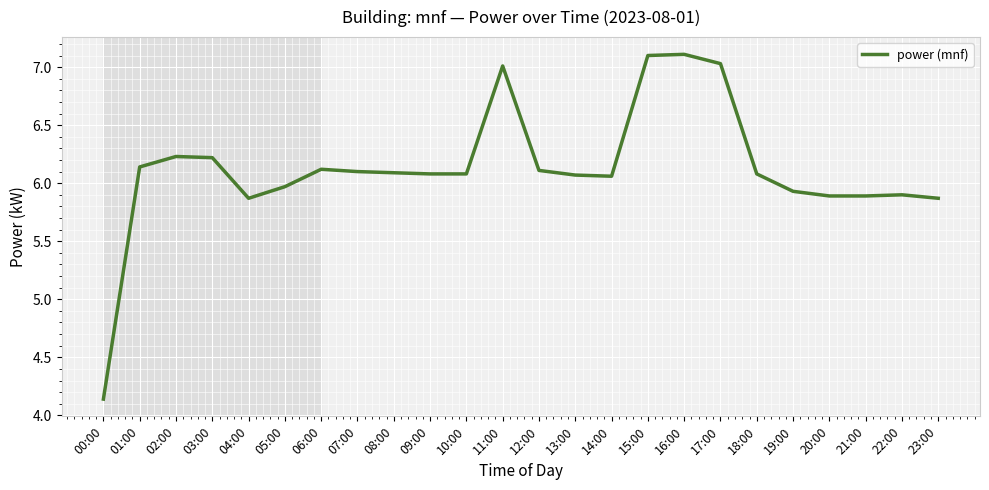

What is the change in value from 12:00 to 21:00?

-0.2